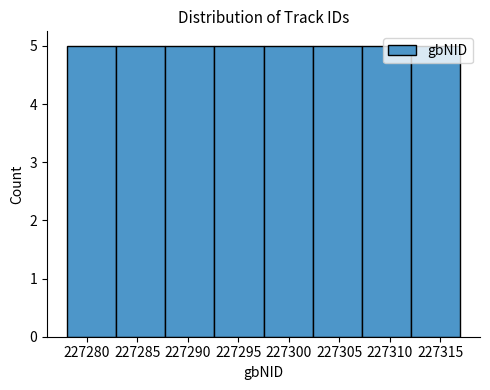

How tall is the bar that spans 227283.0 to 227288.0 on the x-axis? Neither the bar edges nor the heights are printed on the chart, so give them approximately, as read against the axes.

5